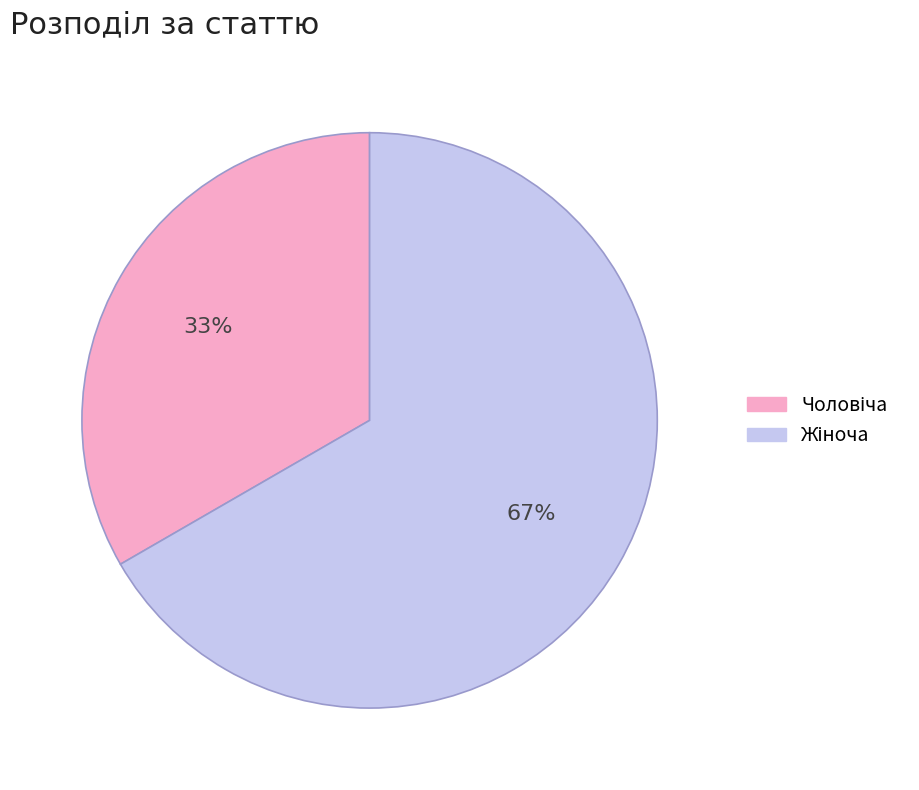

To the nearest percent, what is the average slice percentage?

50%